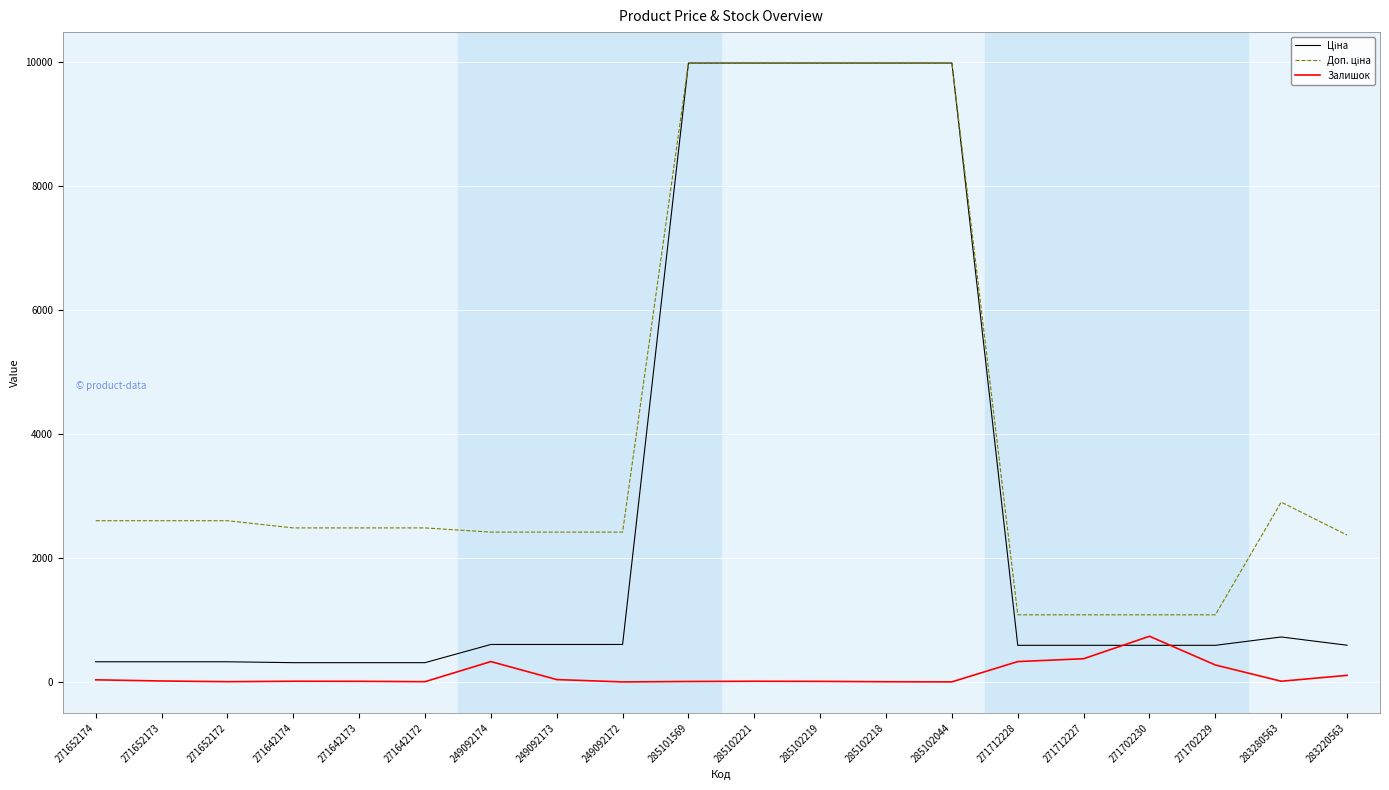

What is the spread (max minus min) of values at 271702229?

808.7